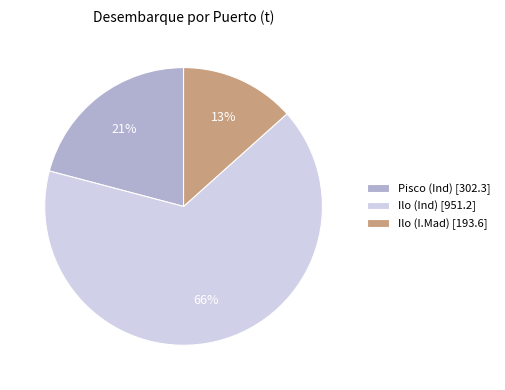

How many segments does this pie chart have?

3